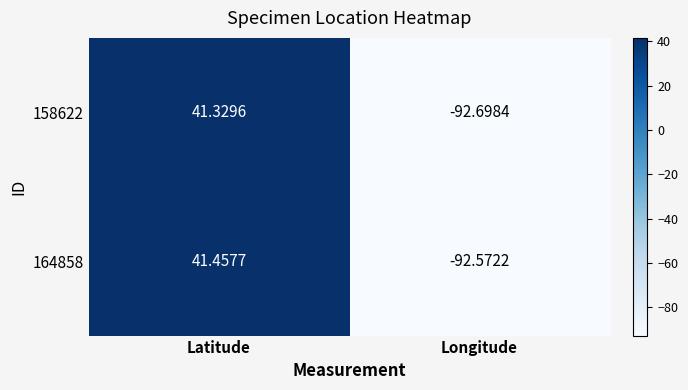

At which category is the sum across all series the highest?

Latitude